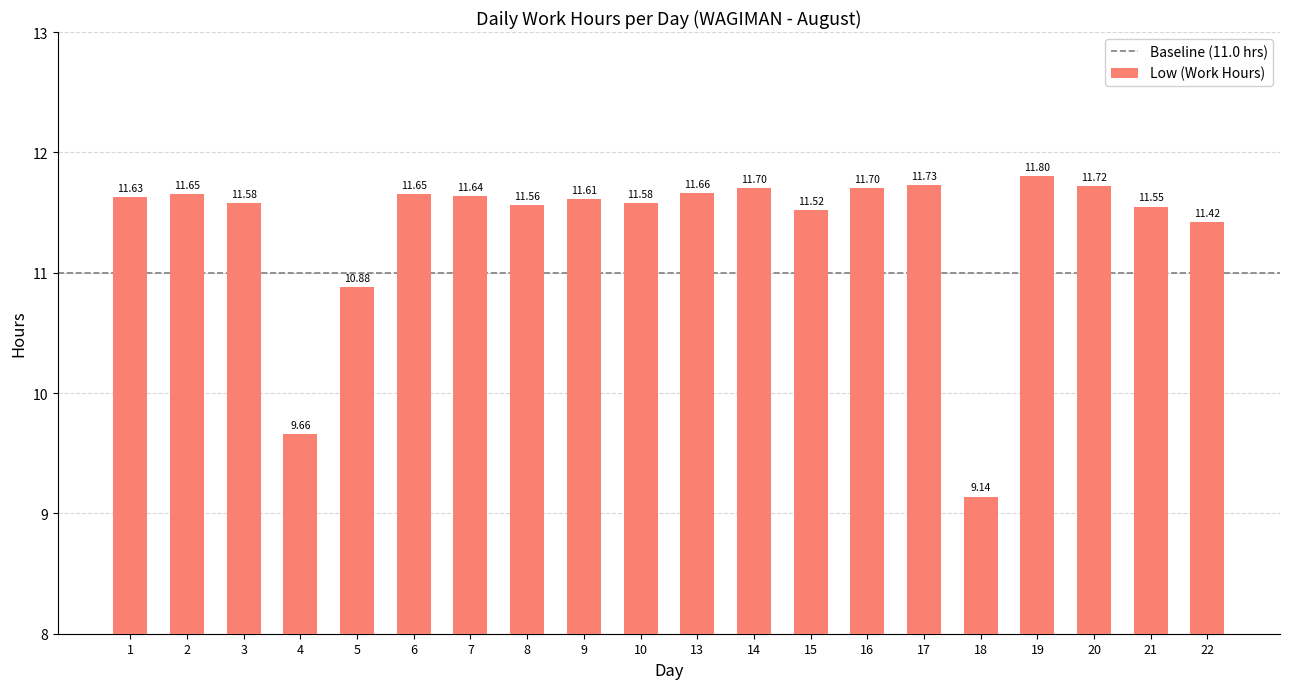

How many bars are there in total?

20